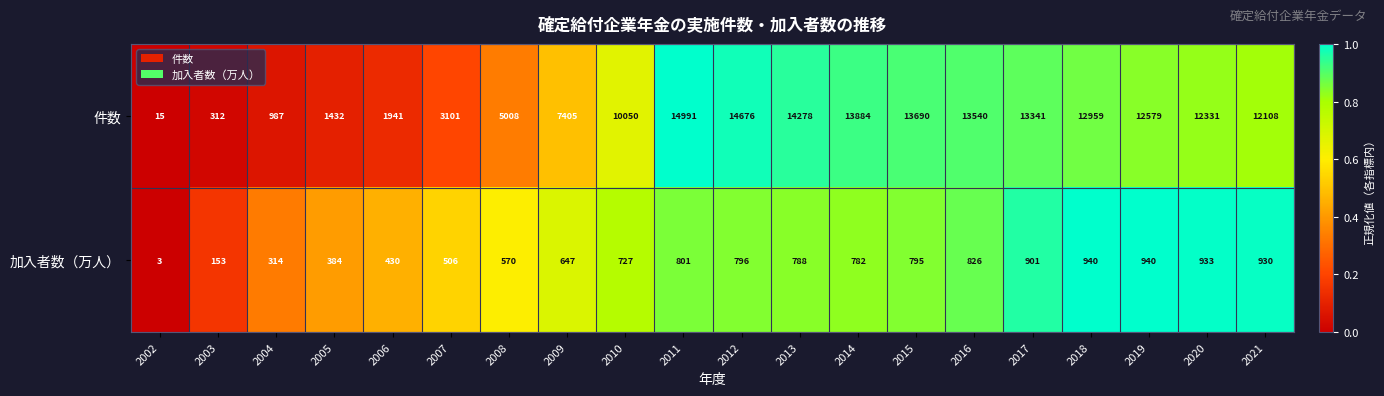

Which series has the largest range (max minus min)?

件数